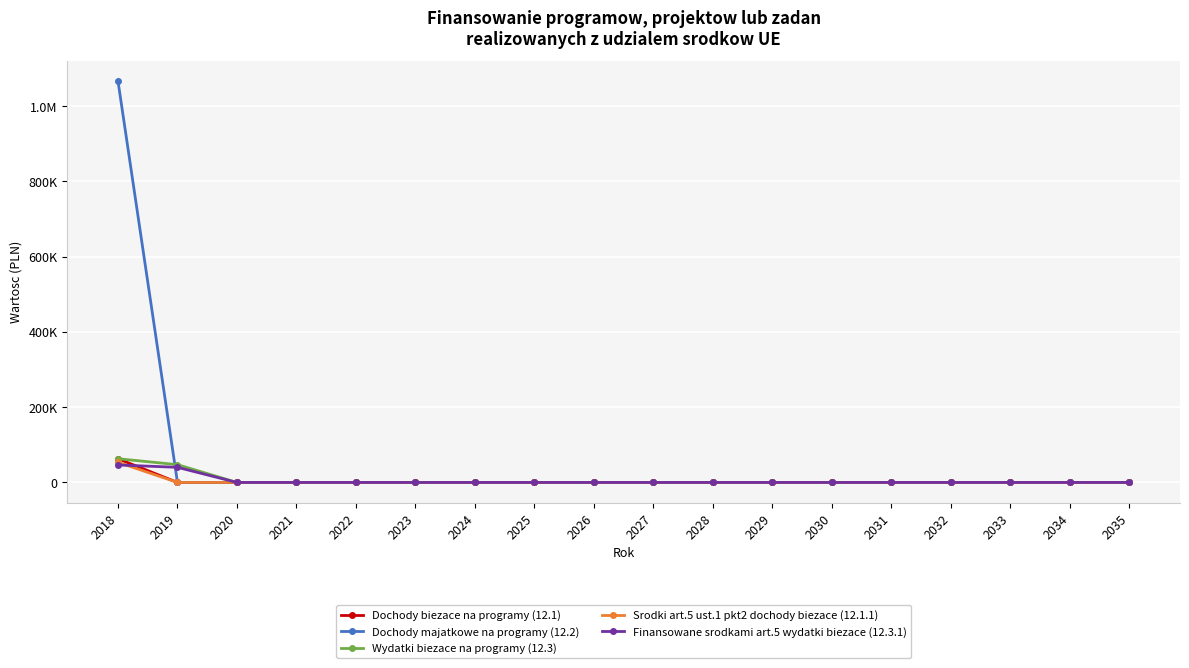

Does the chart have visible grid lines?

Yes